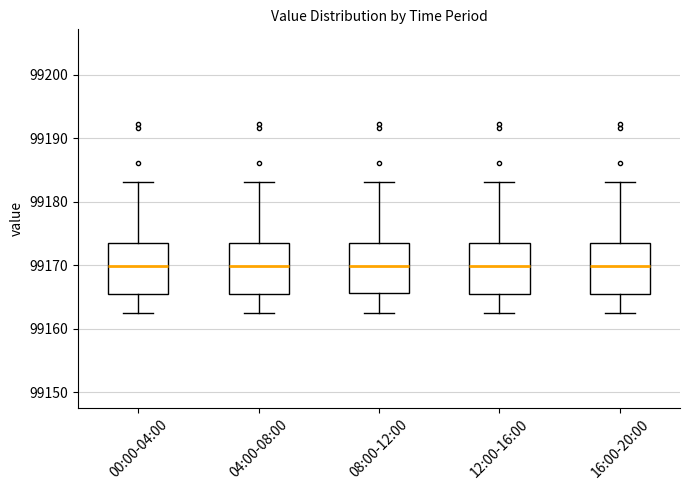

Reading left to right, transcribe this box plot: for each box, give where its median line is, the range the box spans, and where its two whiskers end, as read against the y-axis. The values are not printed on the chart, so give them approximately, as read against the axis.

00:00-04:00: median 99170, box 99166 to 99173, whiskers 99162 to 99183
04:00-08:00: median 99170, box 99166 to 99173, whiskers 99162 to 99183
08:00-12:00: median 99170, box 99166 to 99173, whiskers 99162 to 99183
12:00-16:00: median 99170, box 99166 to 99173, whiskers 99162 to 99183
16:00-20:00: median 99170, box 99166 to 99173, whiskers 99162 to 99183